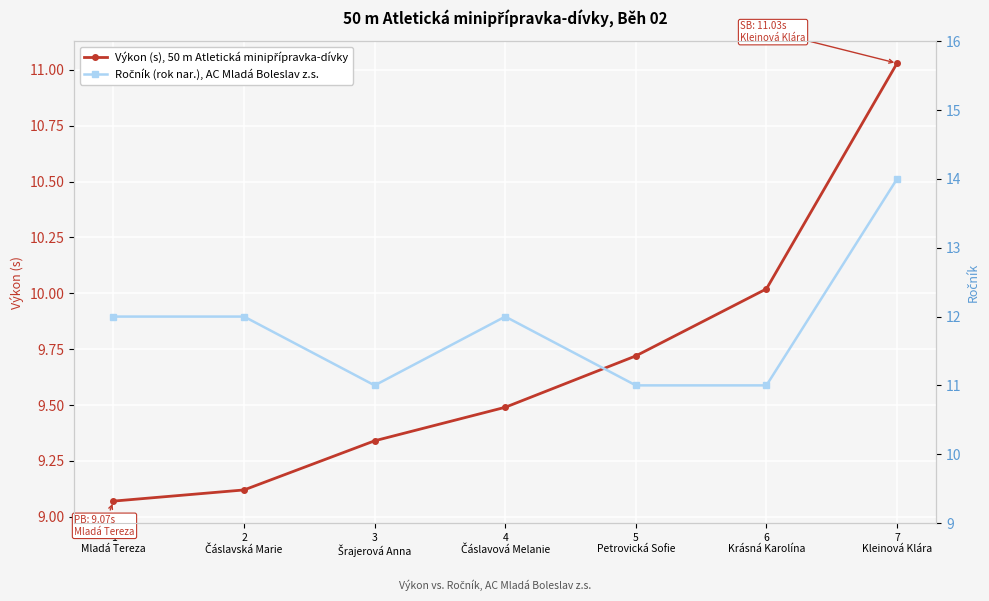

What is the value of the Výkon (s), 50 m Atletická minipřípravka-dívky point at the 3rd from the left?

9.3